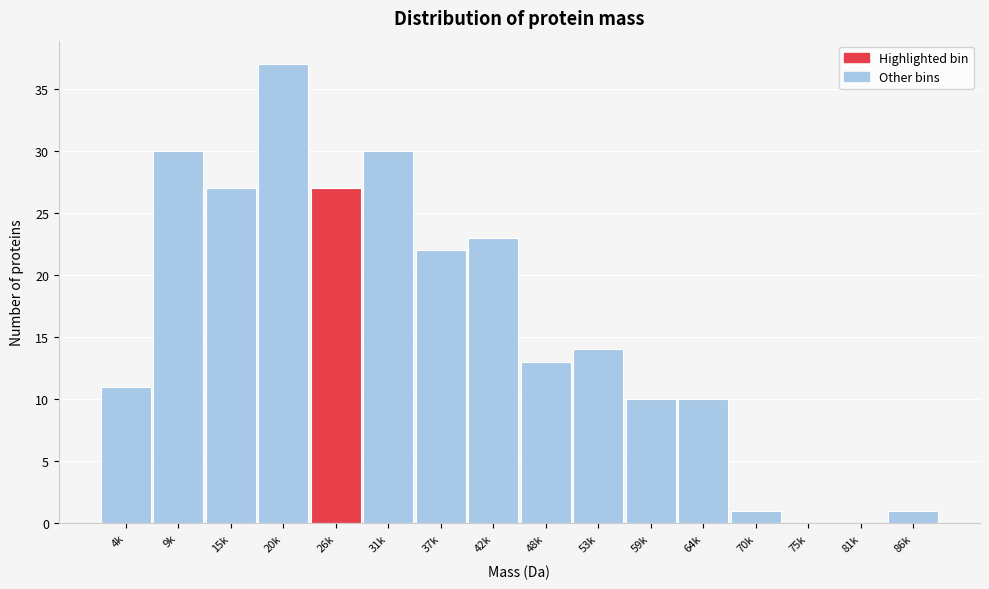

Reading left to right, what are all the values shown in this chart?

4k=11	9k=30	15k=27	20k=37	26k=27	31k=30	37k=22	42k=23	48k=13	53k=14	59k=10	64k=10	70k=1	75k=0	81k=0	86k=1